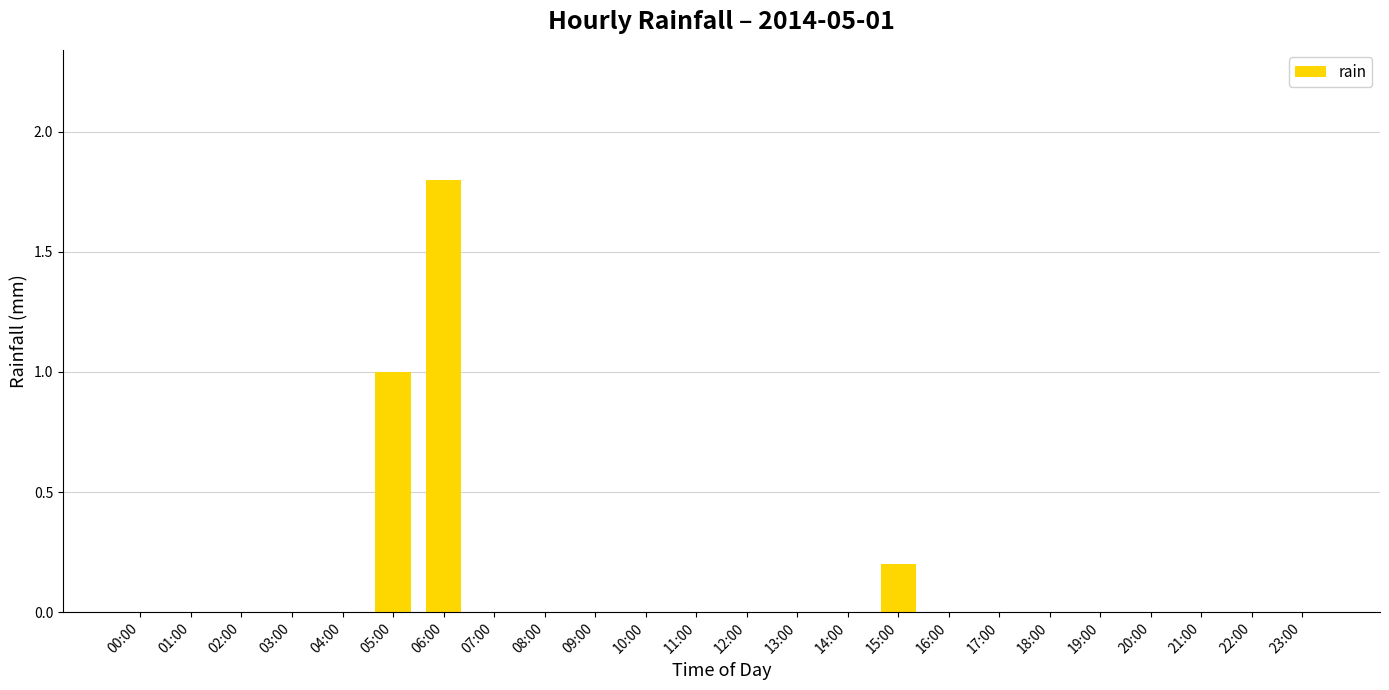

What is the average value?

0.1